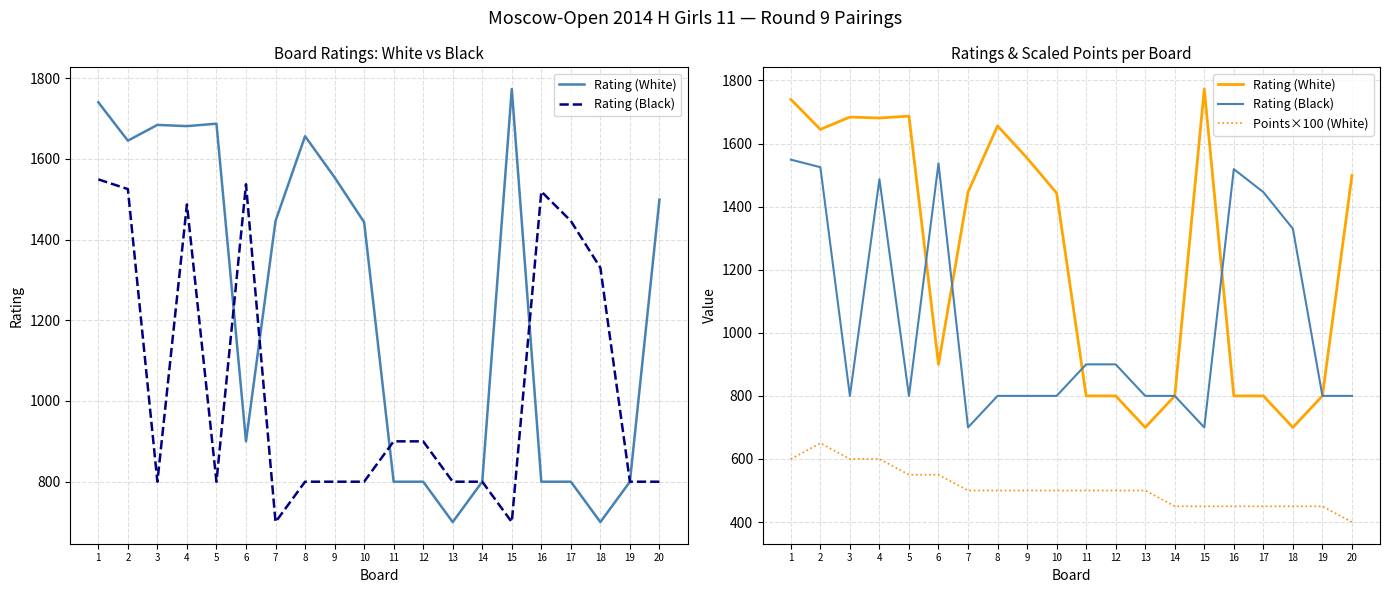

What is the difference between the Rating (White) values at 10 and 8?

213